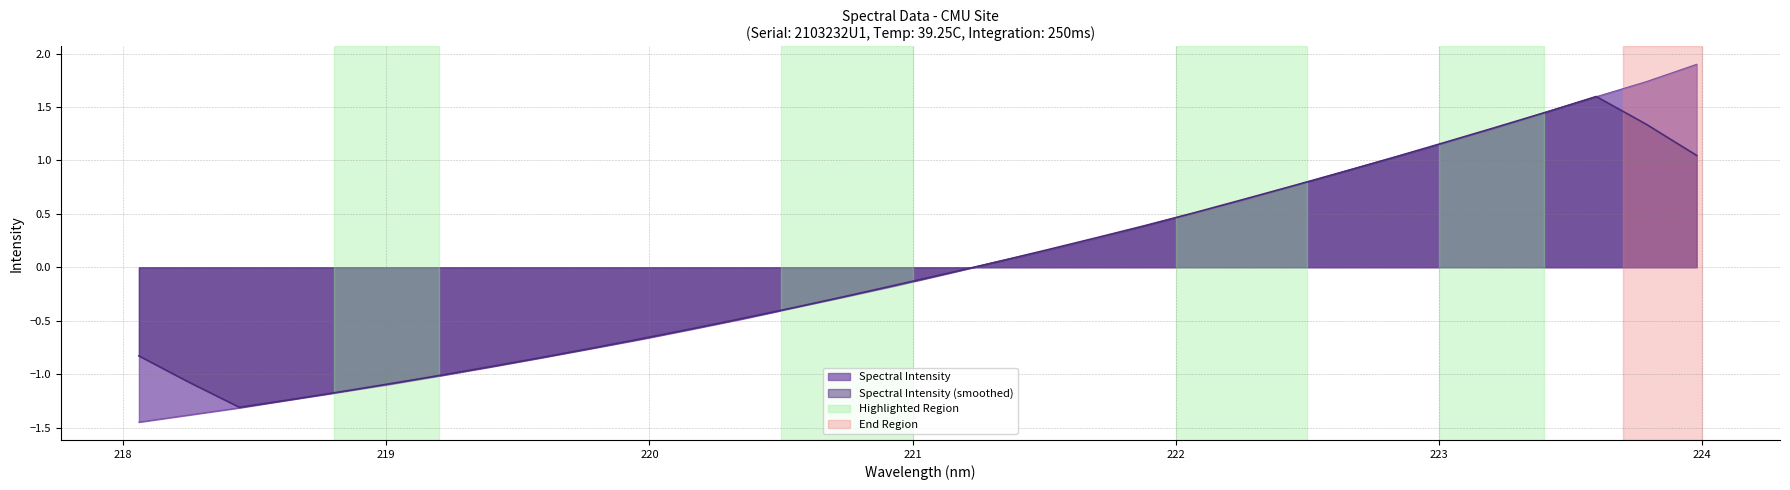

Which category has the lowest value across all series?

218.0596